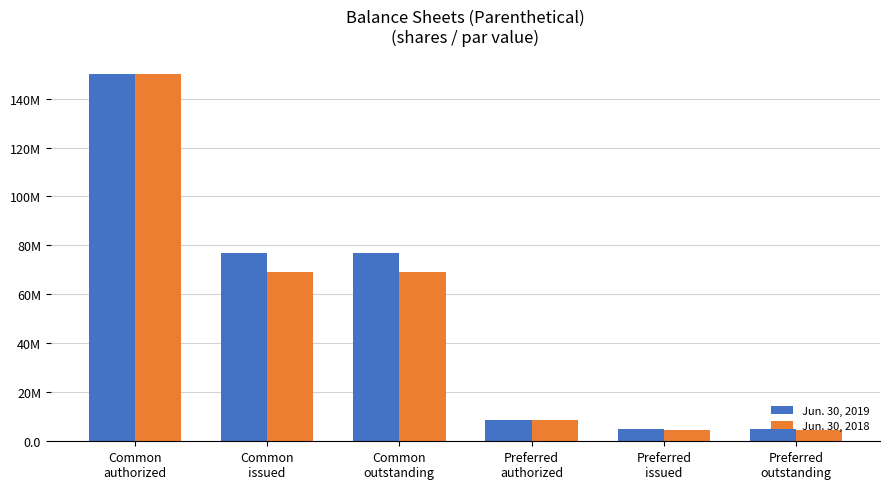

Which category has the lowest value across all series?

Preferred
issued